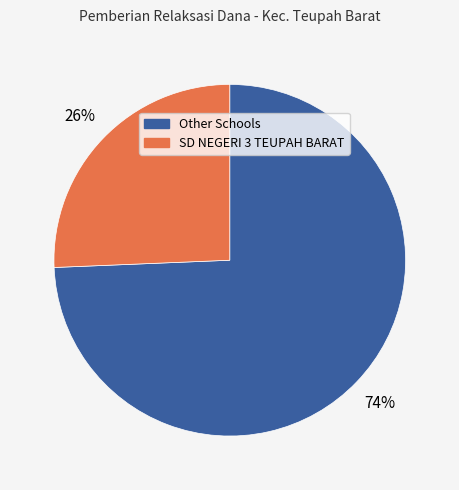

To the nearest percent, what is the average slice percentage?

50%